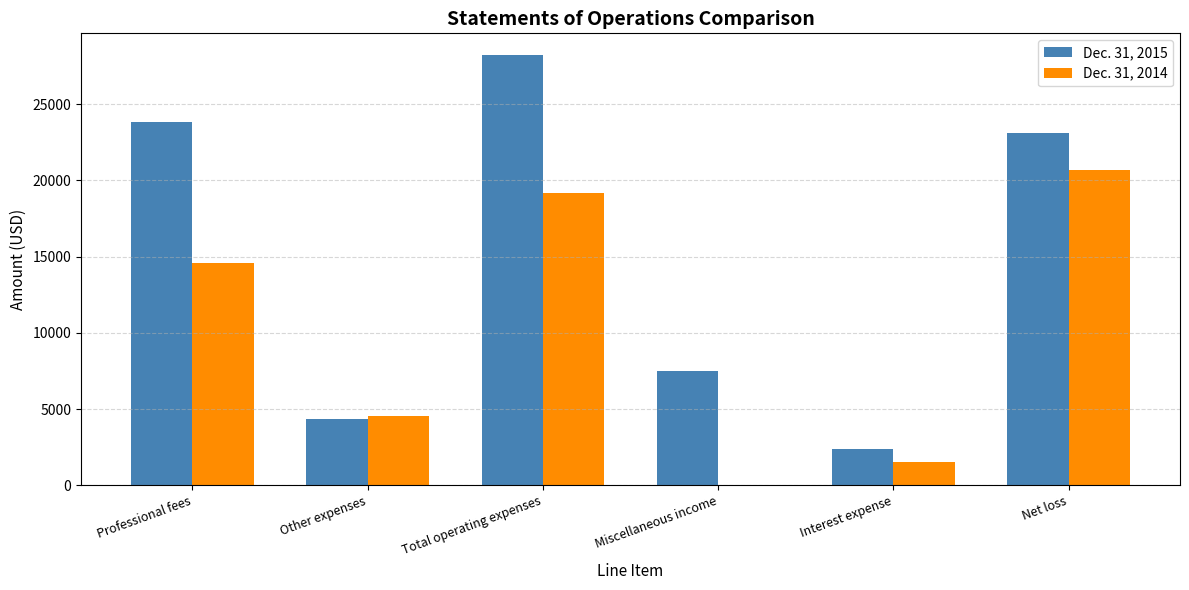

Is it true that Dec. 31, 2015 equals 4134 at Interest expense?

False